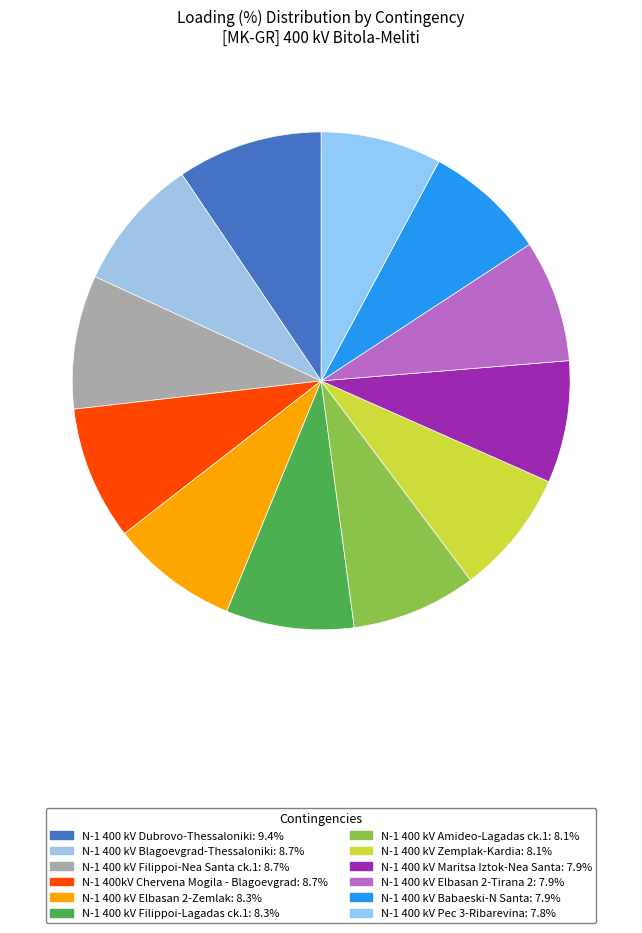

Rank the categories by value from highest to lowest.

N-1 400 kV Dubrovo-Thessaloniki, N-1 400 kV Blagoevgrad-Thessaloniki, N-1 400 kV Filippoi-Nea Santa ck.1, N-1 400kV Chervena Mogila - Blagoevgrad, N-1 400 kV Elbasan 2-Zemlak, N-1 400 kV Filippoi-Lagadas ck.1, N-1 400 kV Amideo-Lagadas ck.1, N-1 400 kV Zemplak-Kardia, N-1 400 kV Maritsa Iztok-Nea Santa, N-1 400 kV Elbasan 2-Tirana 2, N-1 400 kV Babaeski-N Santa, N-1 400 kV Pec 3-Ribarevina